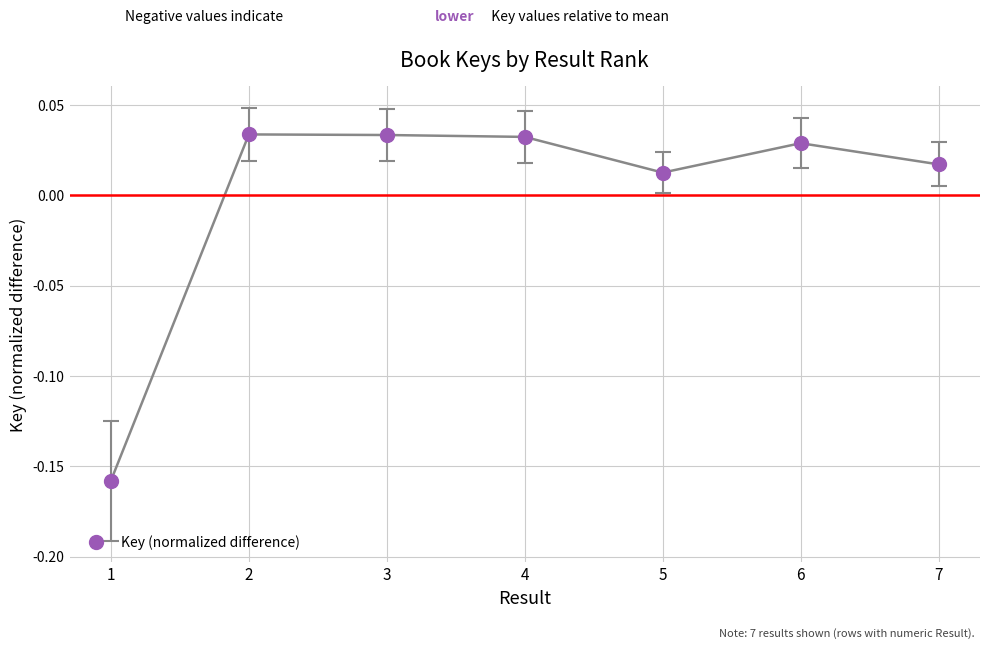

What is the change in value from 1 to 2?

+0.2